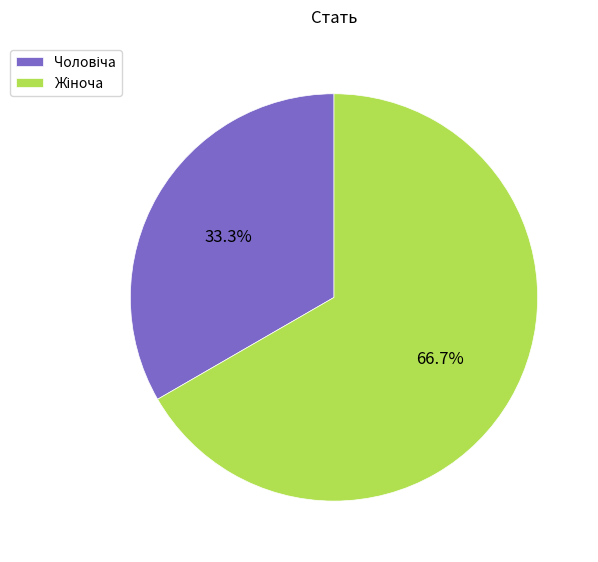

Is there any slice that represents more than half of the pie?

Yes